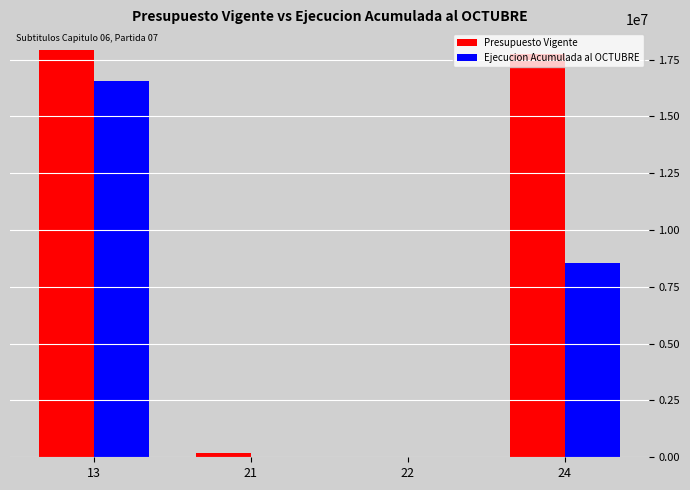

At which category is the sum across all series the highest?

13